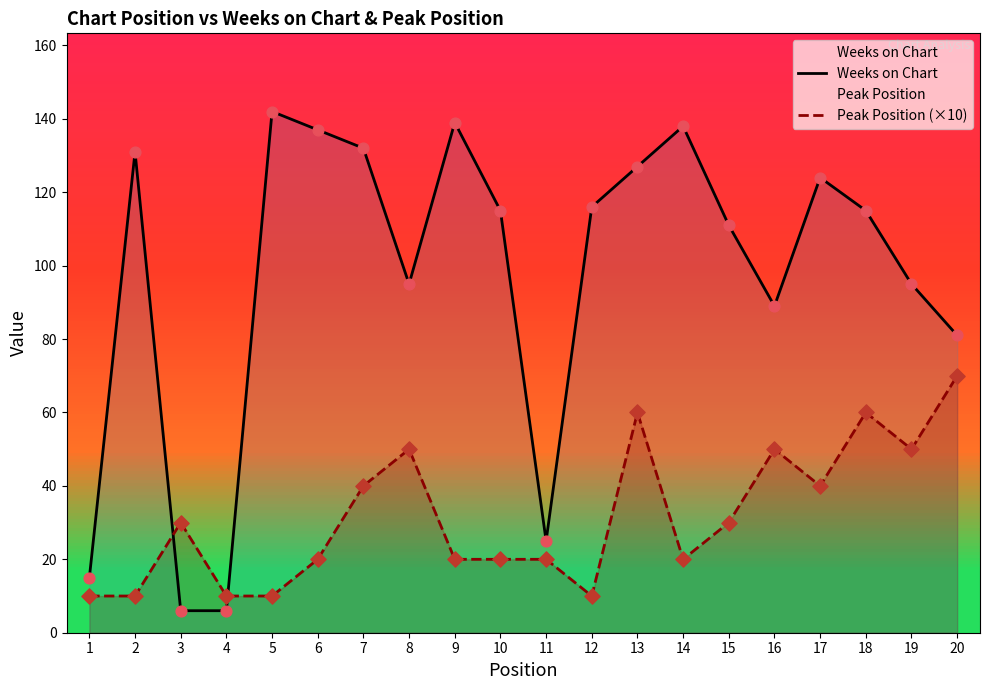

Which series has the widest spread of Y values?

Weeks on Chart